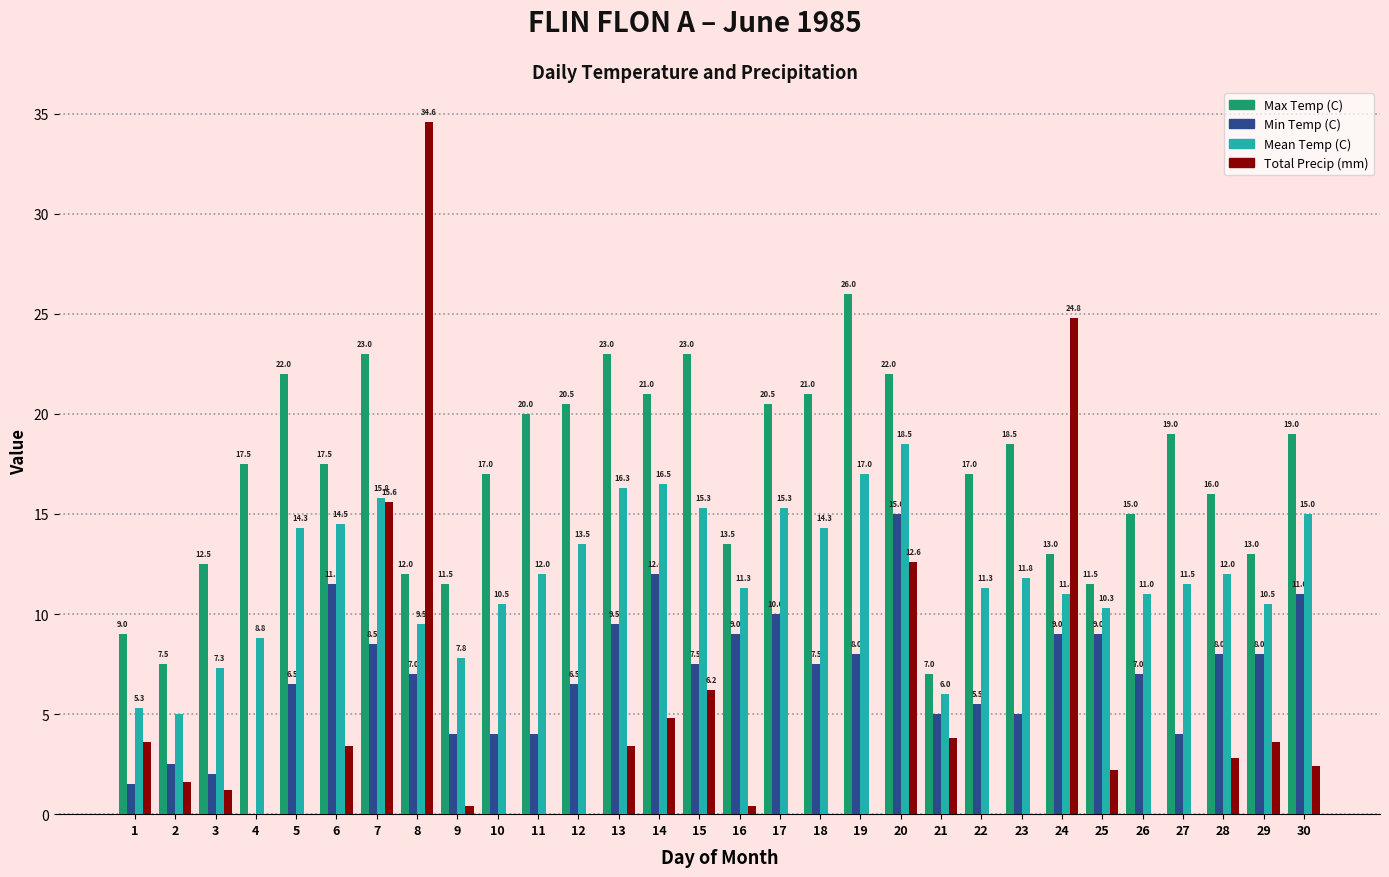

How many series are shown in this chart?

4